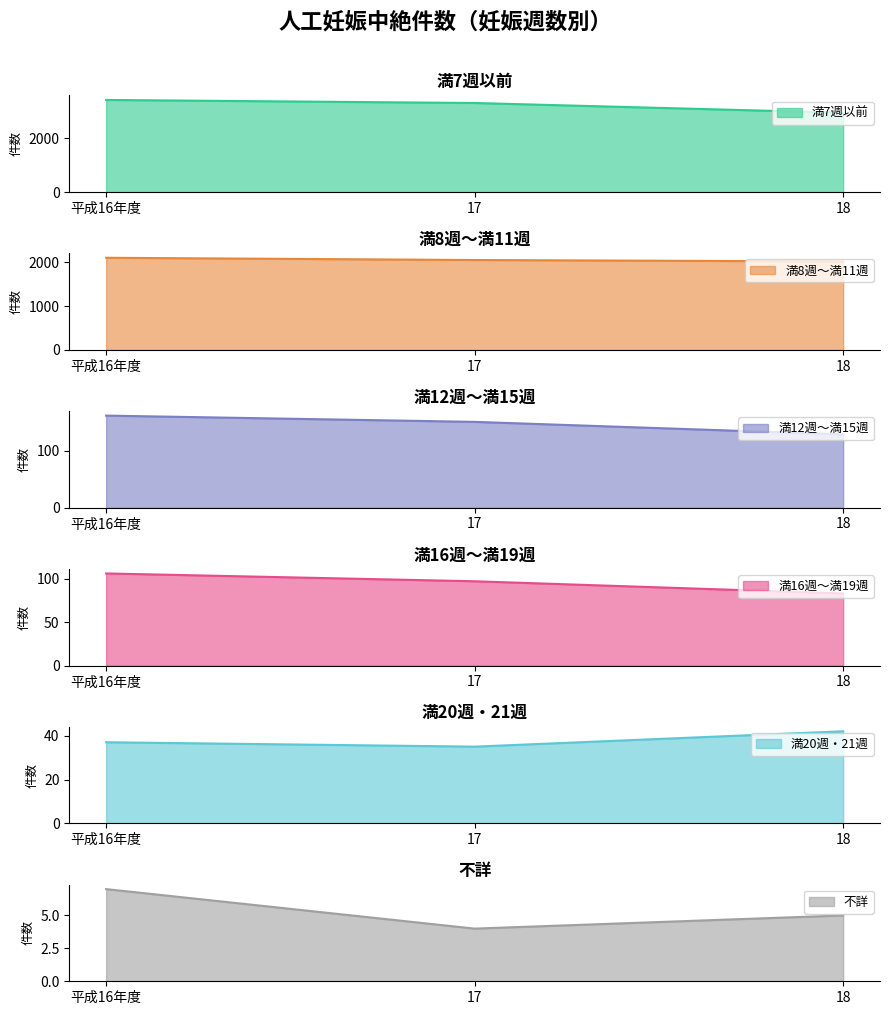

Between 18 and 平成16年度, which is larger?

平成16年度